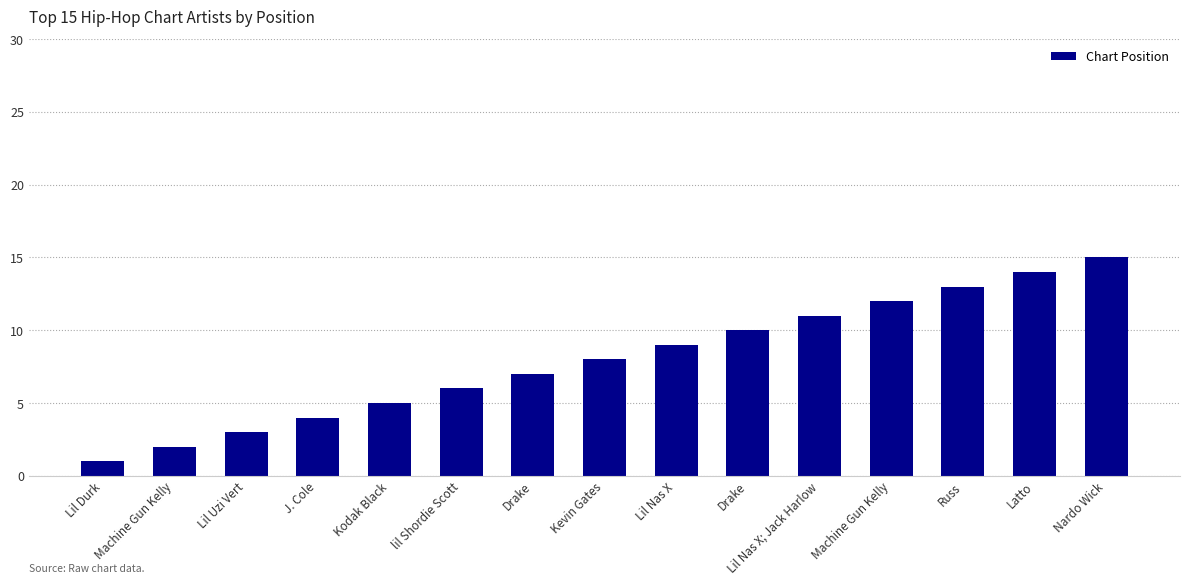

Are the bars horizontal?

No